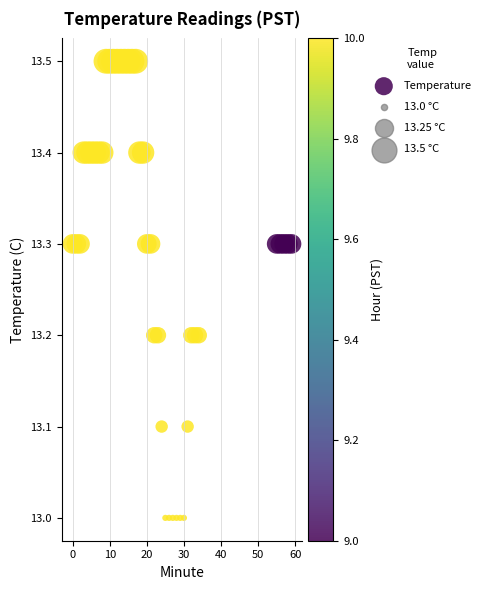

What is the range of Y values (max minus min)?

0.5